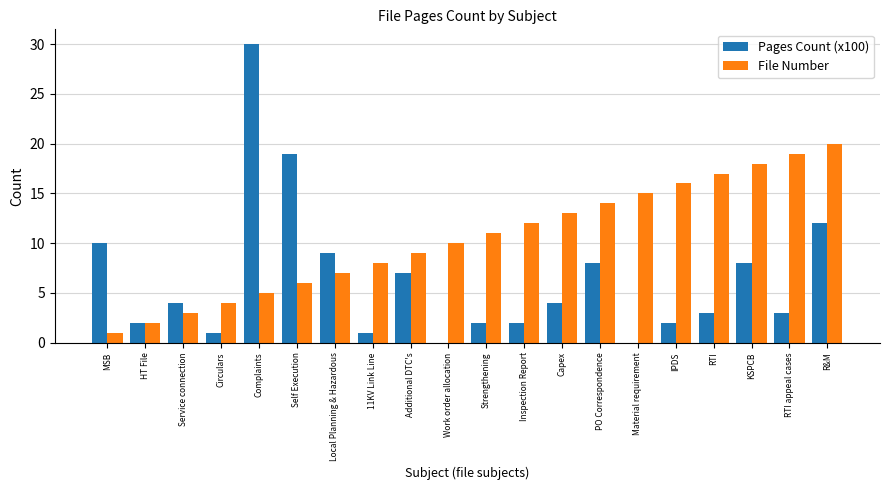

The value of File Number at RTI appeal cases is 29. True or false?

False